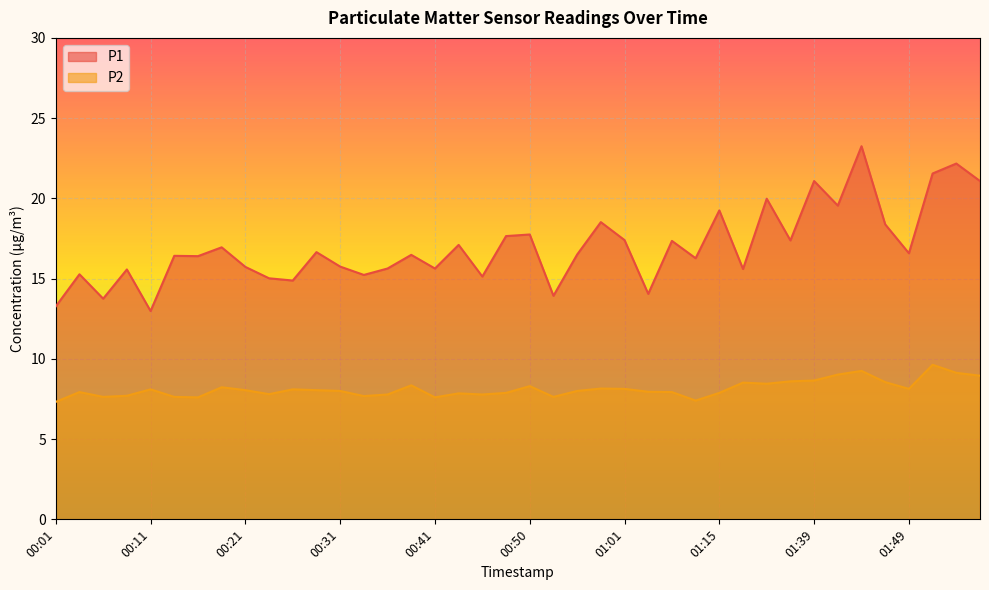

How many lines are shown in the chart?

2